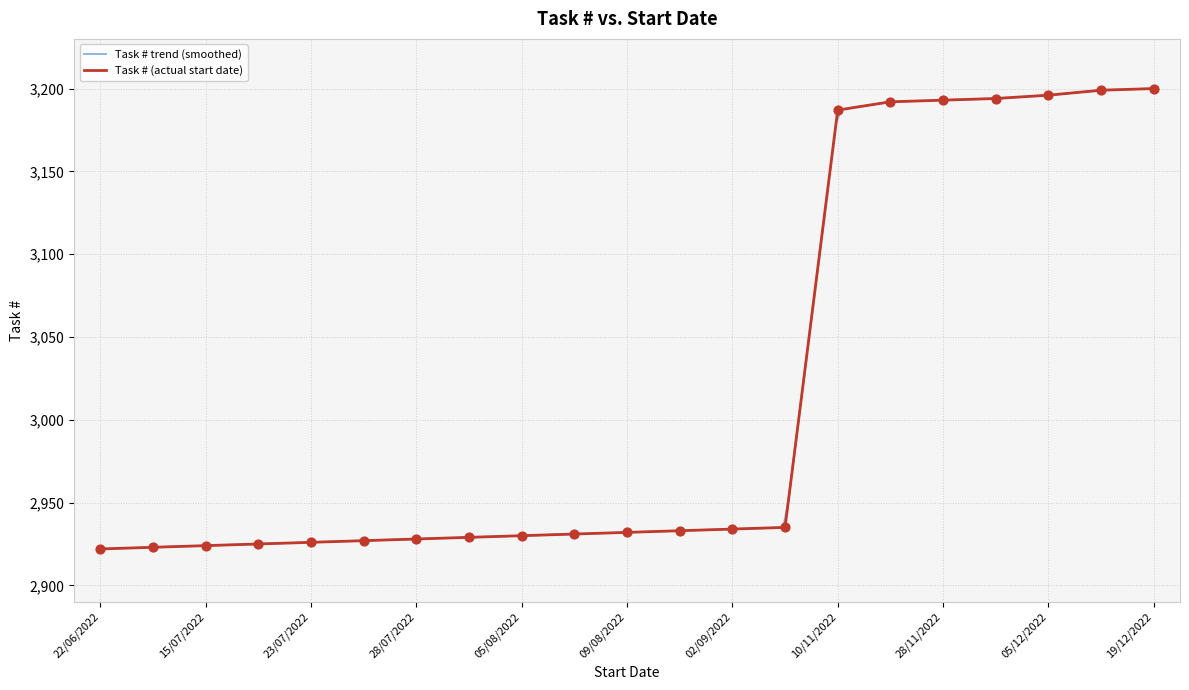

Between 05/07/2022 and 31/08/2022, which is larger?

31/08/2022